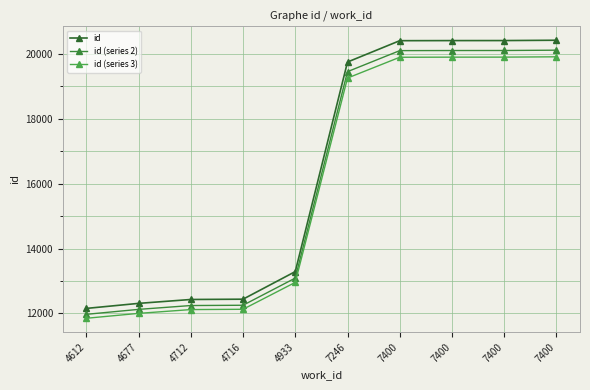

How many data points does each series have?

10